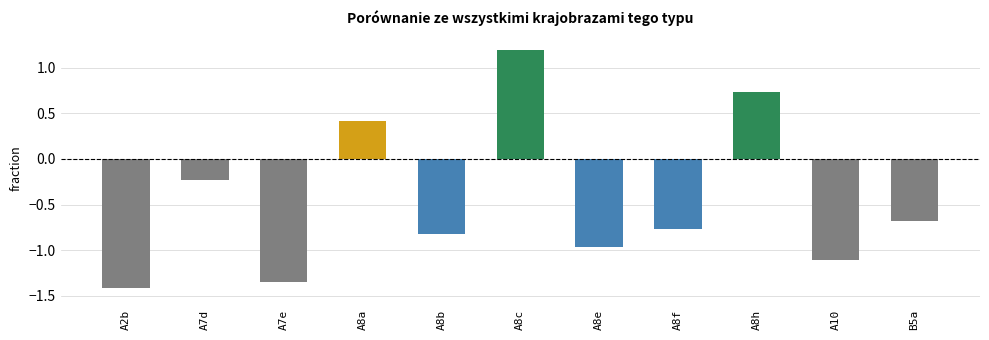

What is the maximum value shown in the chart?

1.2